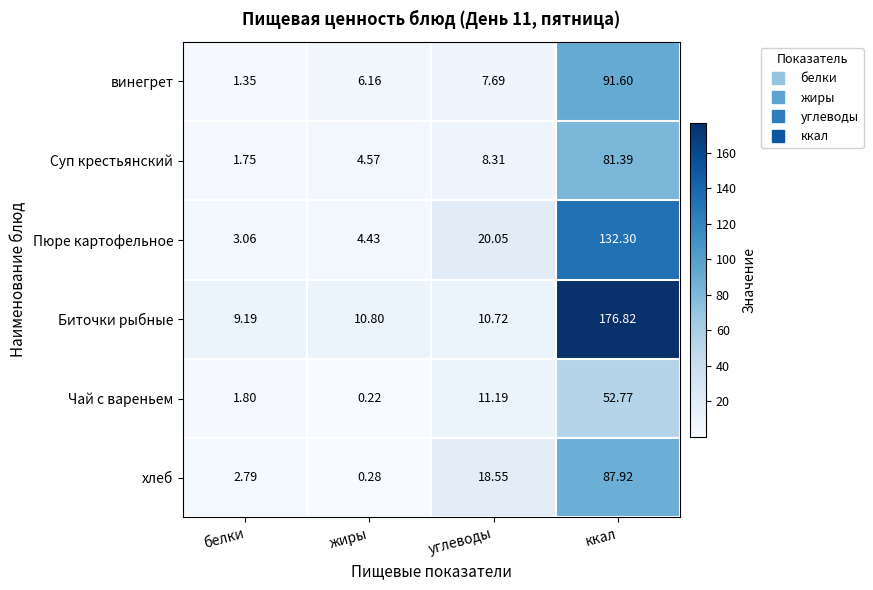

Rank the series at жиры from highest to lowest value.

Биточки рыбные, винегрет, Суп крестьянский, Пюре картофельное, хлеб, Чай с вареньем